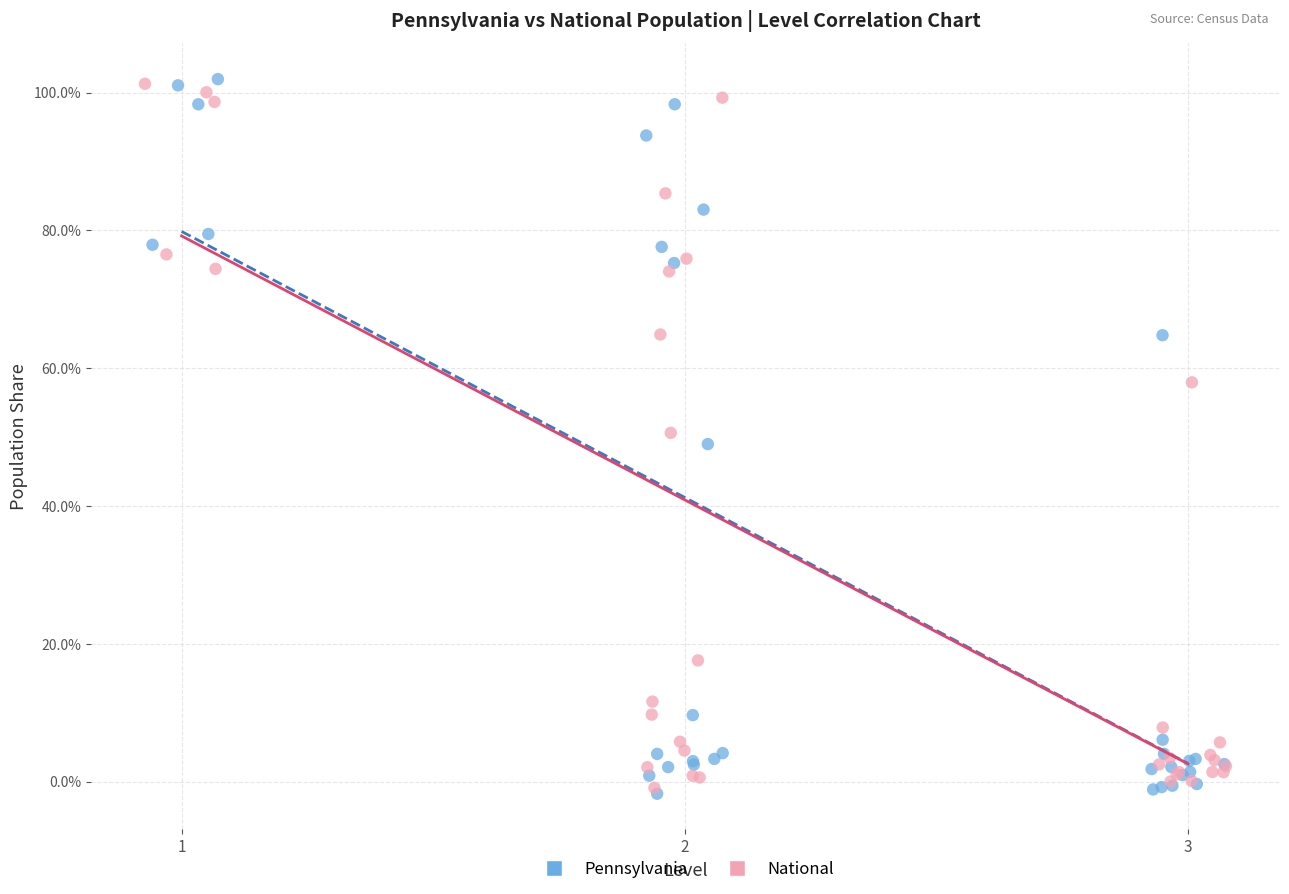

What are all the series names shown in the legend?

Pennsylvania, National